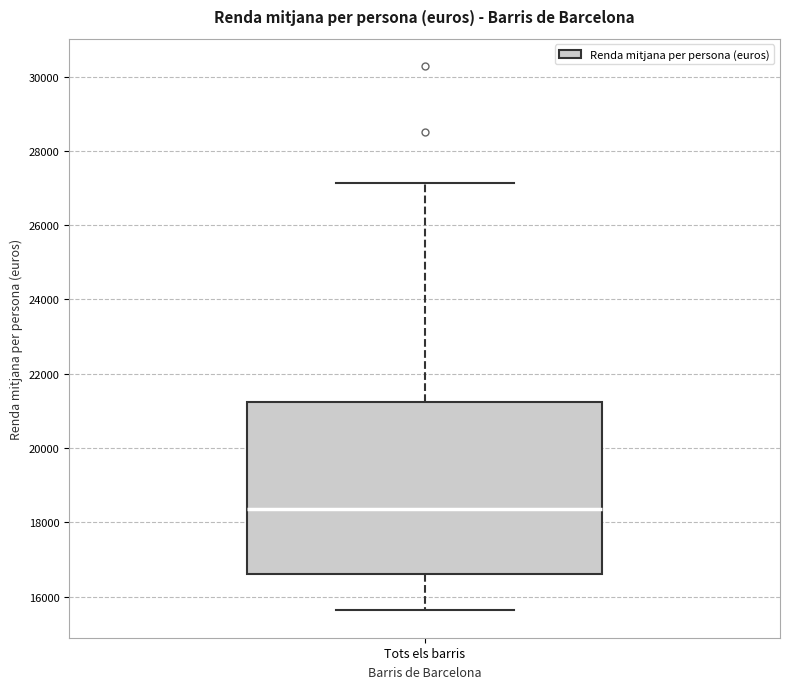

Transcribe this box plot: give where the median line is, the range the box spans, and where the two whiskers end, as read against the y-axis. The values are not printed on the chart, so give them approximately, as read against the axis.

median 18400, box 16600 to 21200, whiskers 15600 to 27200